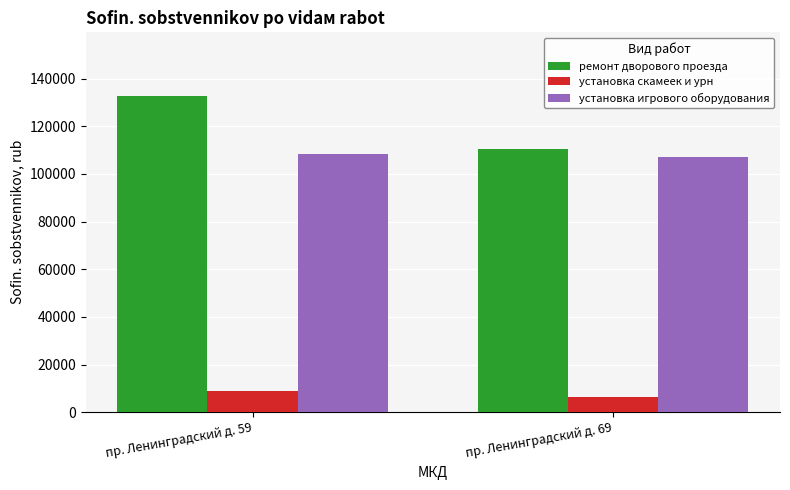

How many data points in установка скамеек и урн are above 8732?

1